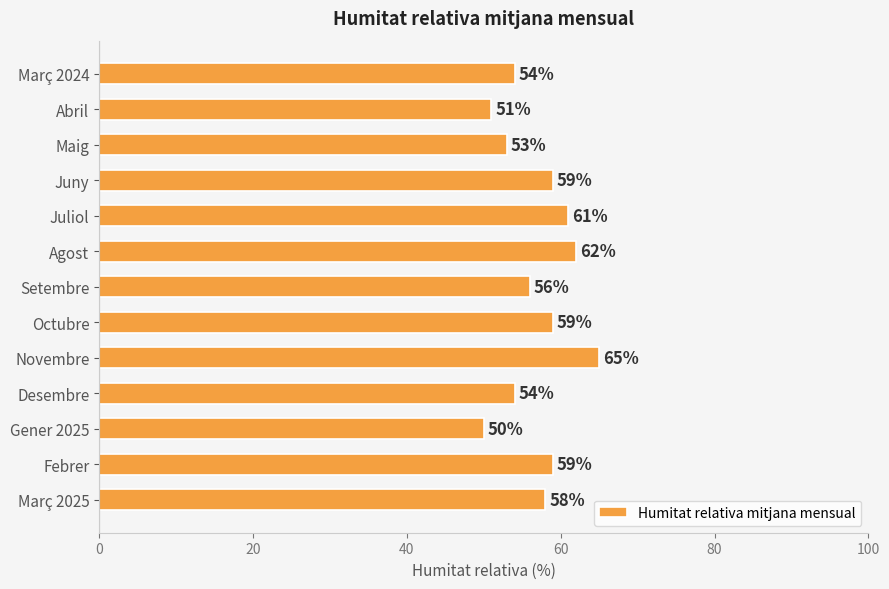

Reading top to bottom, transcribe all the data shown in this chart.

Març 2024=54	Abril=51	Maig=53	Juny=59	Juliol=61	Agost=62	Setembre=56	Octubre=59	Novembre=65	Desembre=54	Gener 2025=50	Febrer=59	Març 2025=58